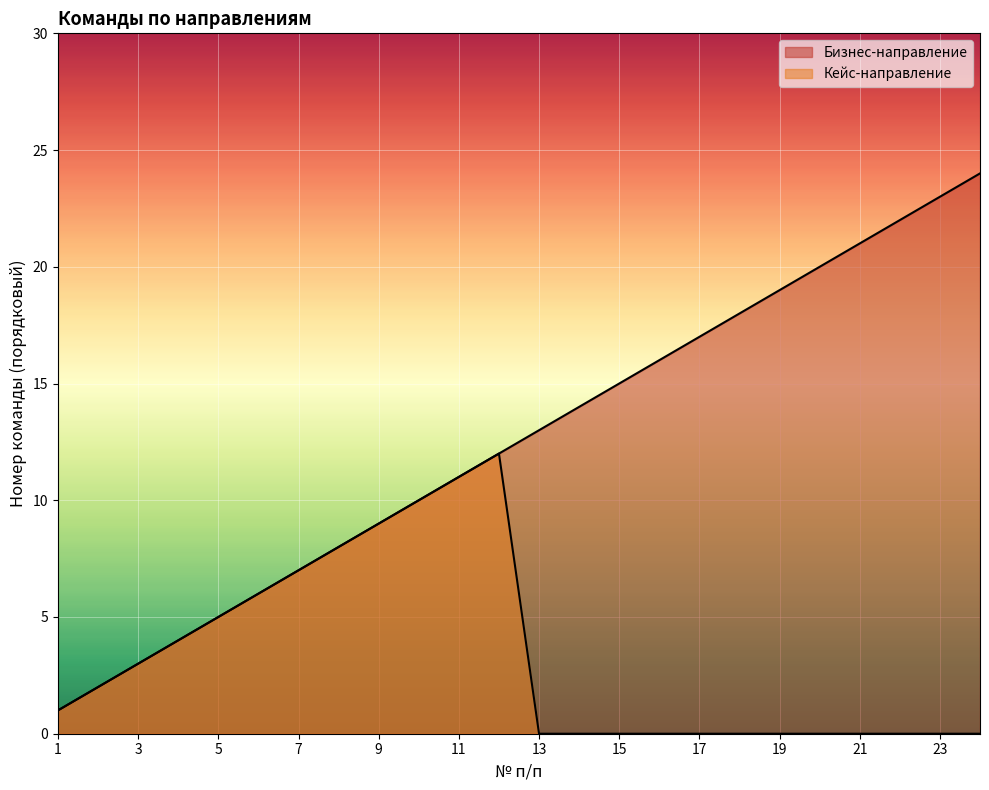

True or false: Бизнес-направление and Кейс-направление cross at least once.

False